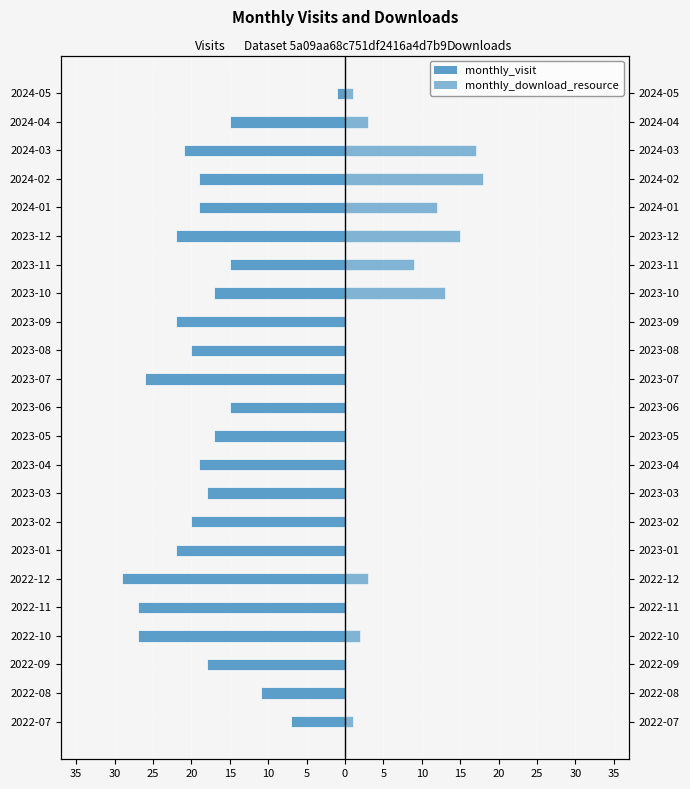

Rank the series at 2022-12 from highest to lowest value.

monthly_download_resource, monthly_visit